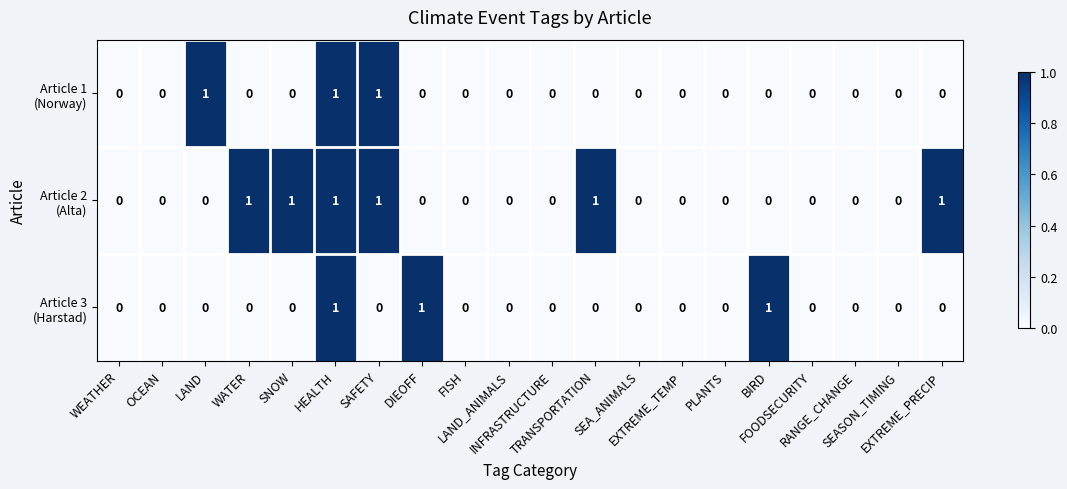

Which series has the largest total across all categories?

Article 2 (Alta)